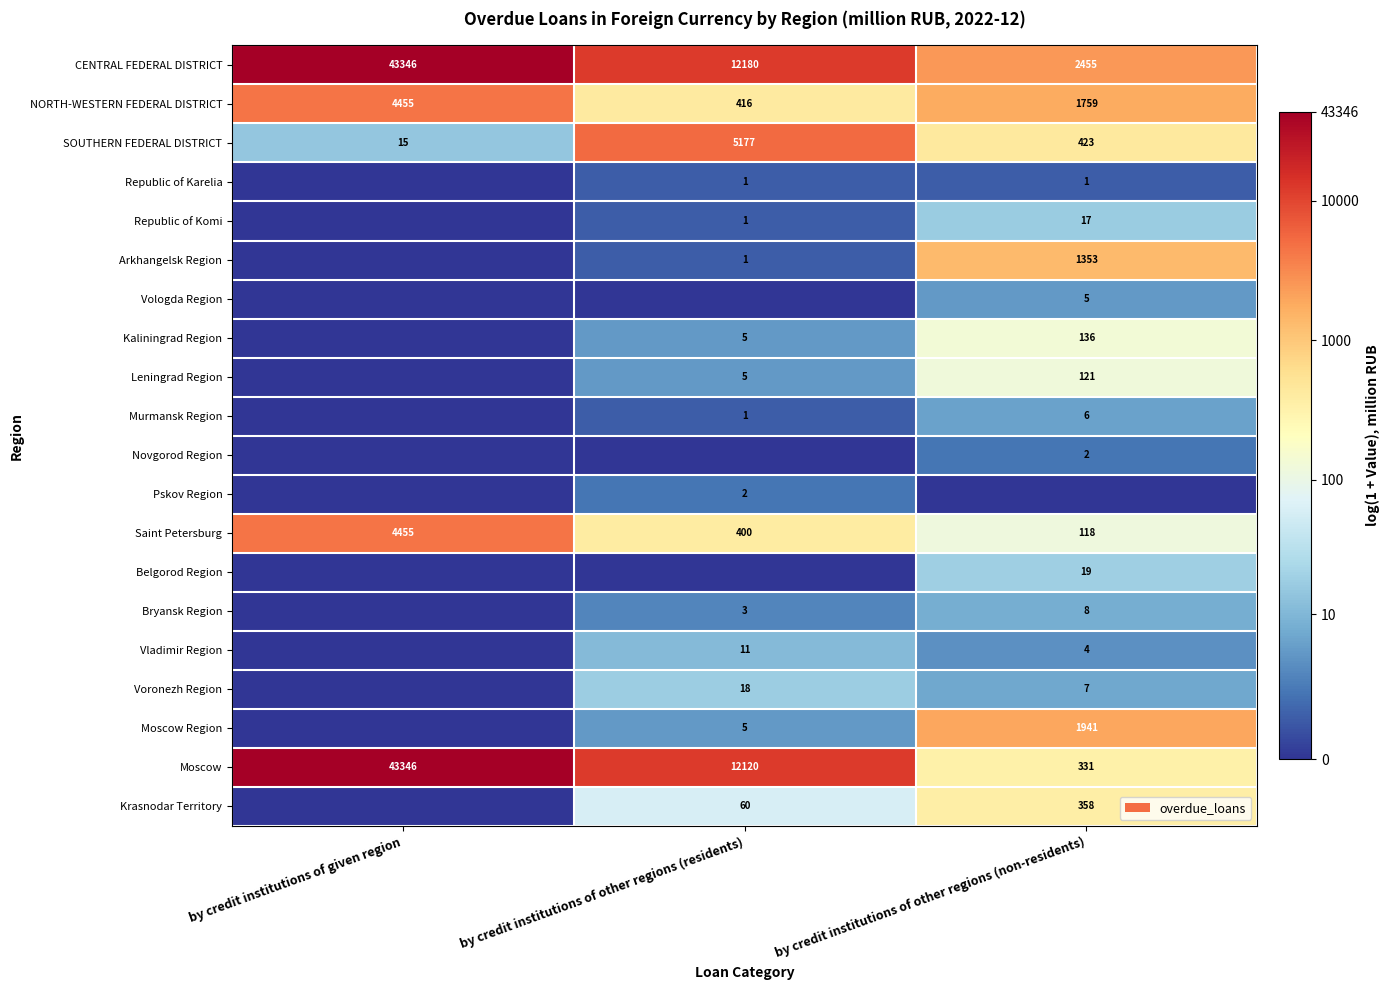

Which category has the lowest value in the SOUTHERN FEDERAL DISTRICT series?

by credit institutions of given region